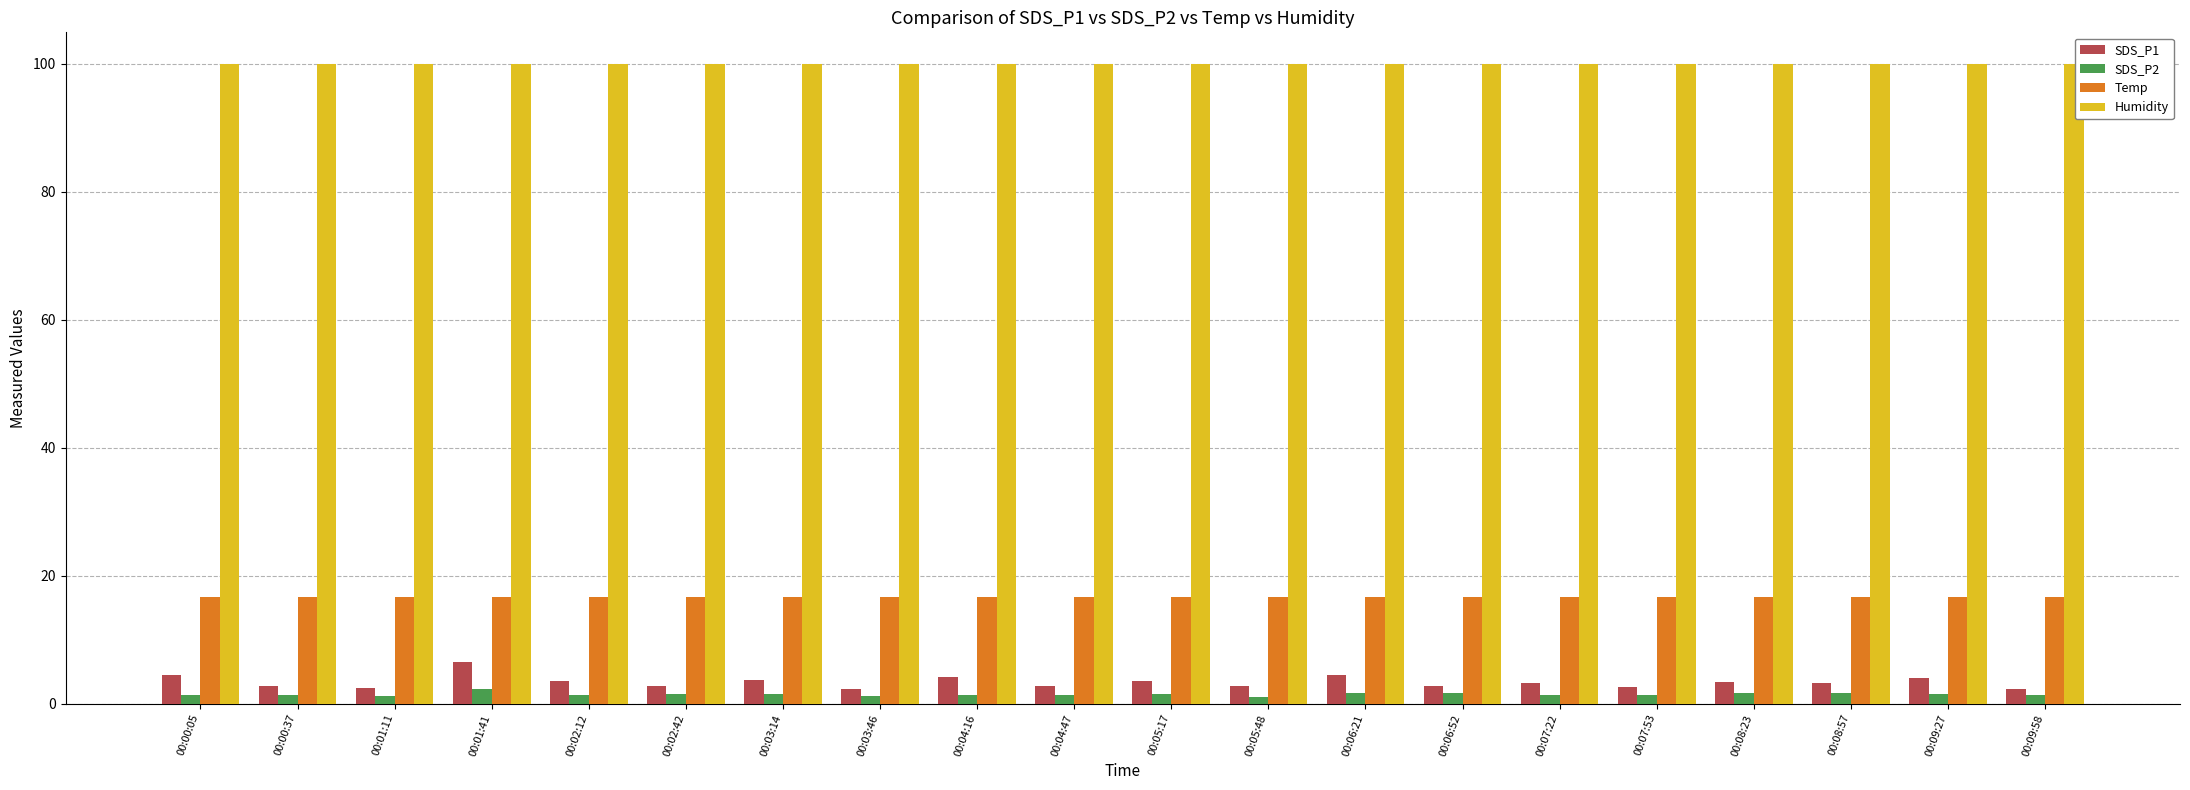

True or false: SDS_P2 has a value of 1.4 at 00:04:16.

True